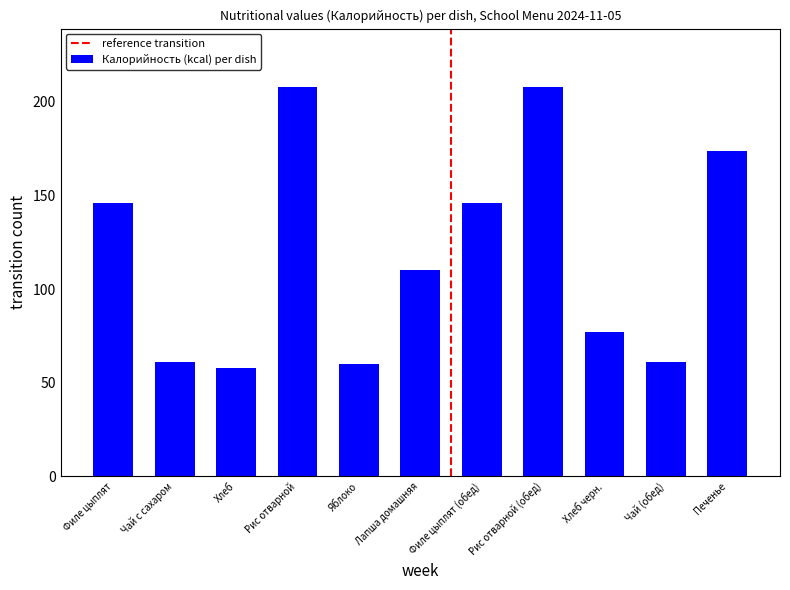

What is the difference between the maximum and second lowest values?

148